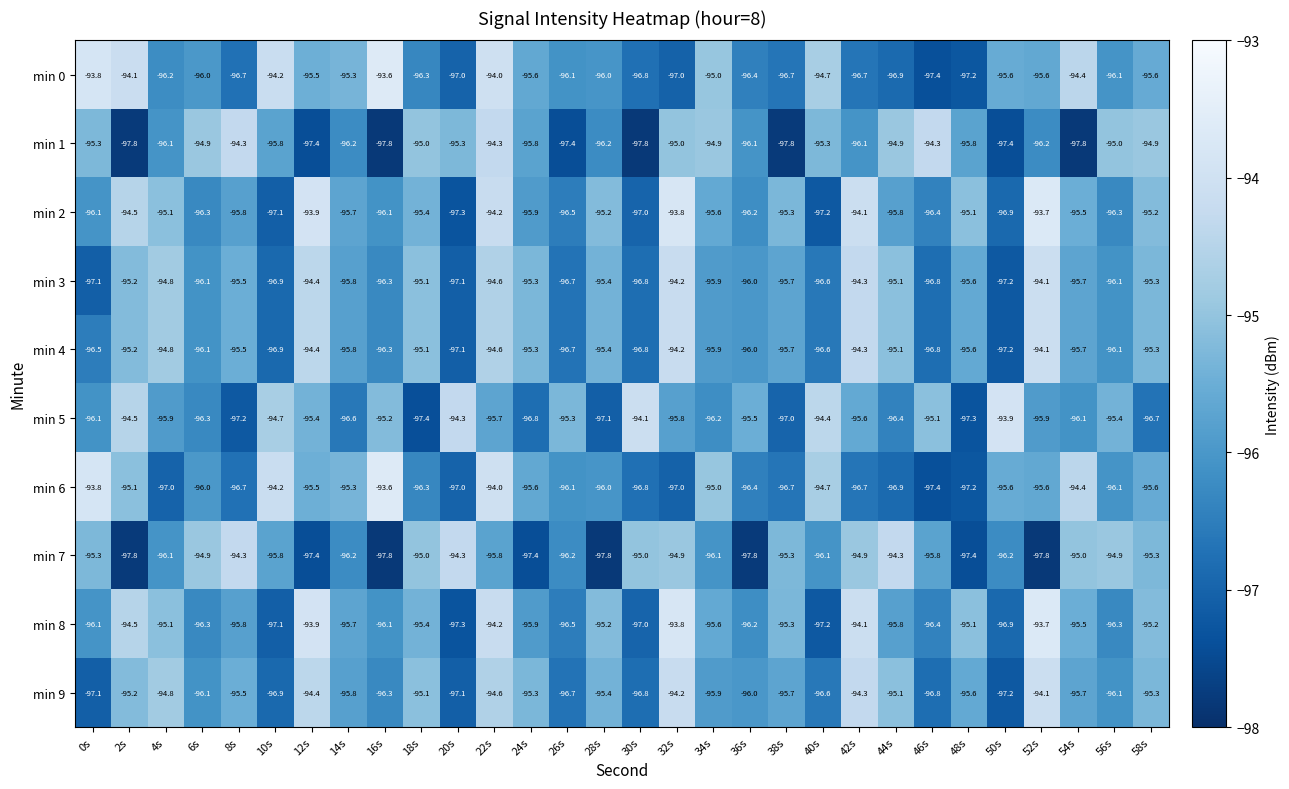

What is the smallest value displayed?

-97.8